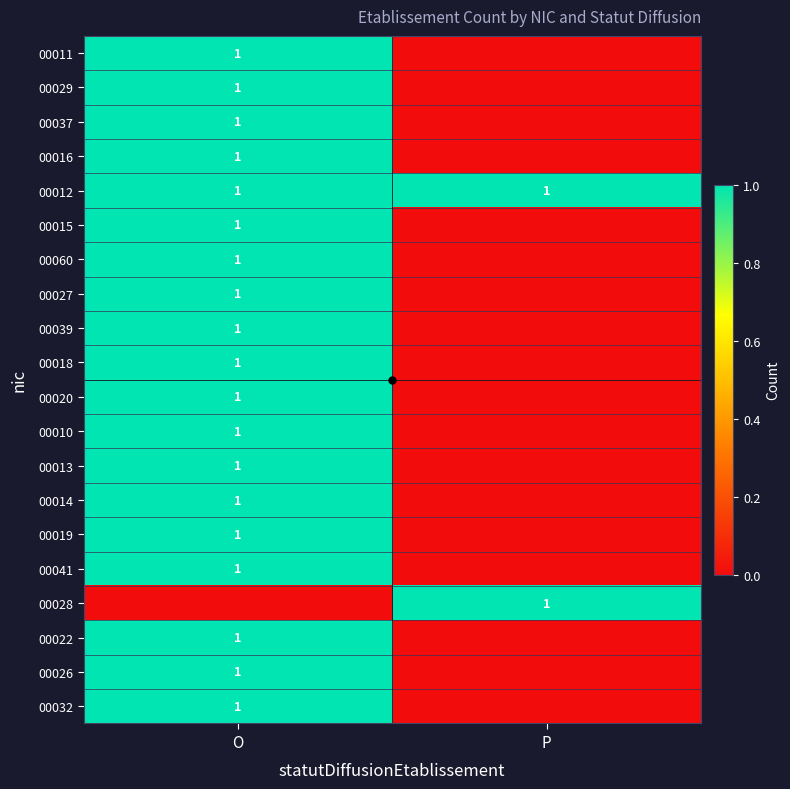

The value of 00026 at O is 0. True or false?

False